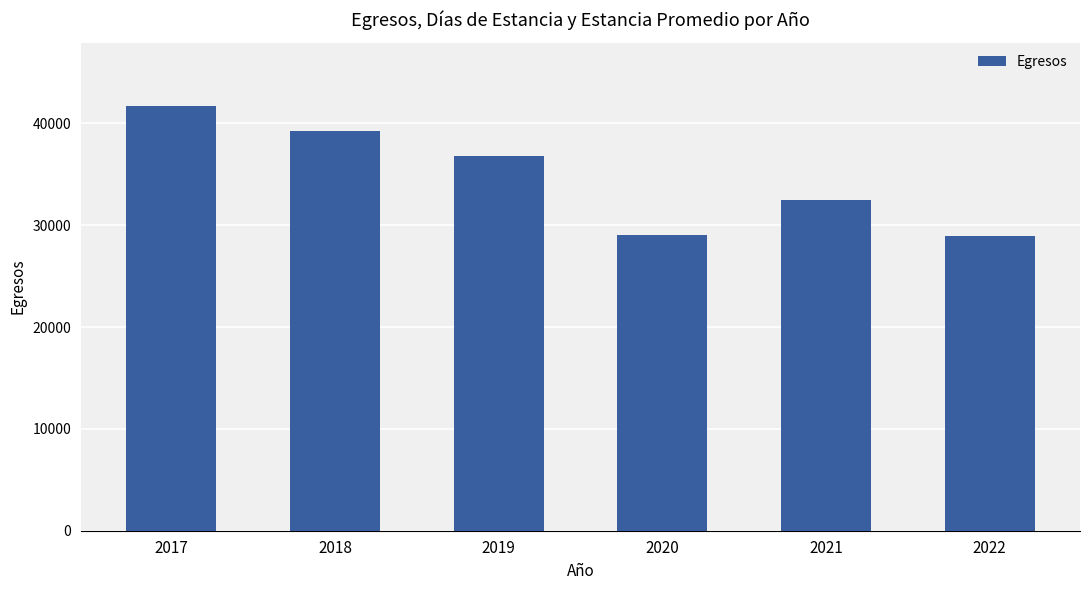

Where does the data first go above 36817?

2017